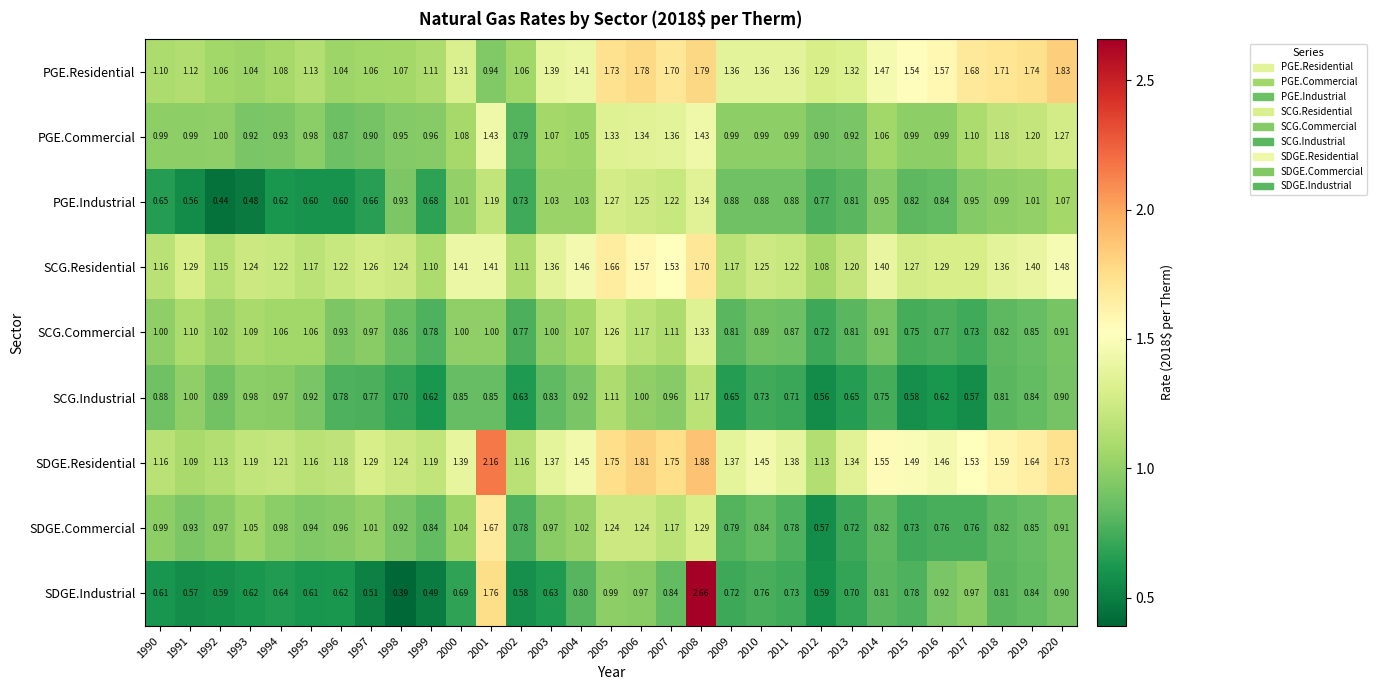

Which series has the largest total across all categories?

SDGE.Residential